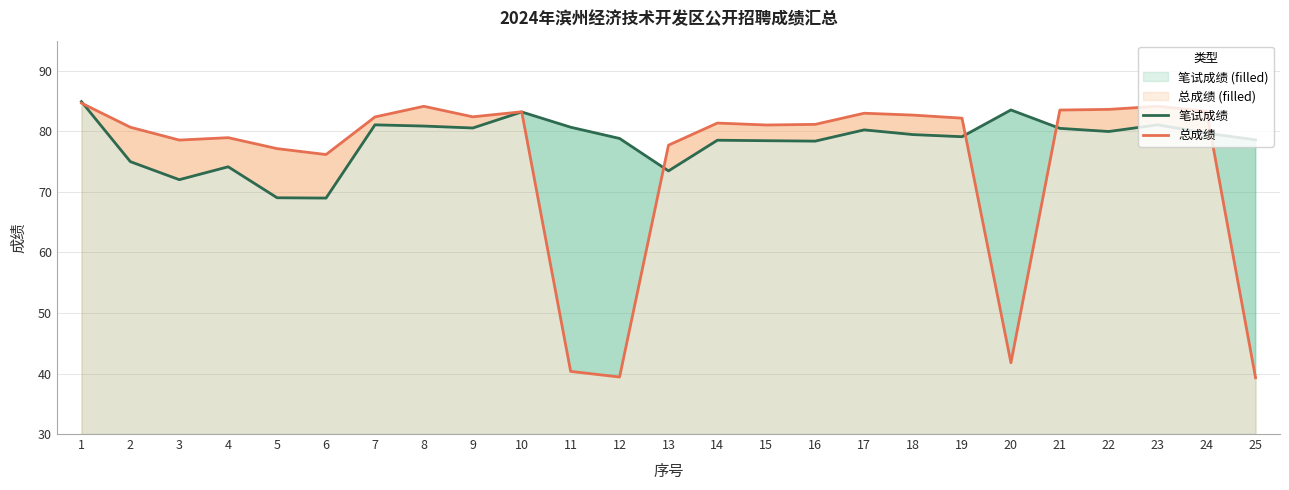

What is the smallest value displayed?

39.3